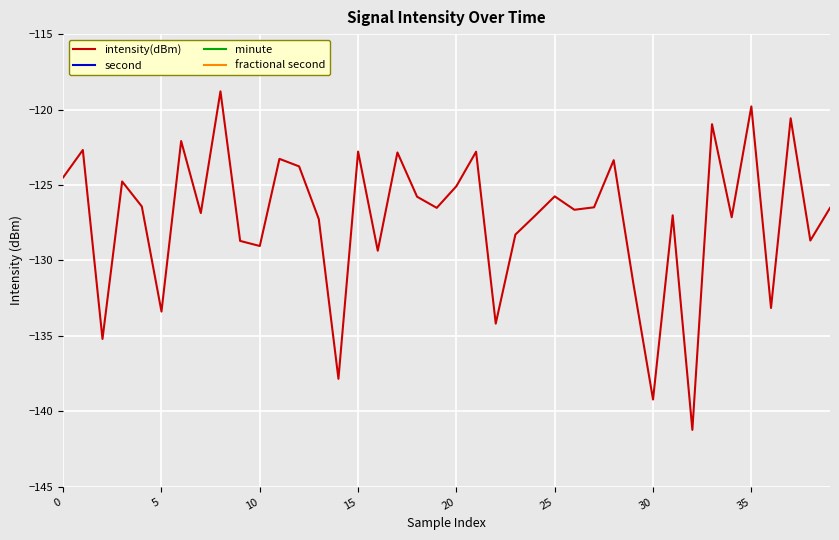

What is the spread (max minus min) of values at 11?

145.3